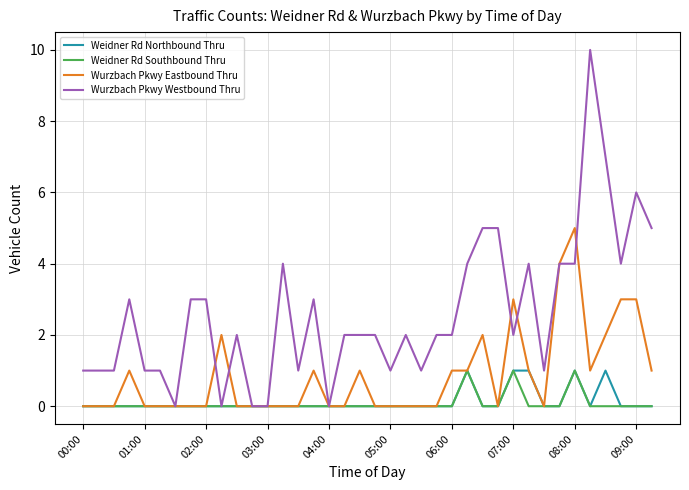

What is the difference between the second highest and minimum values in the Wurzbach Pkwy Westbound Thru series?

7